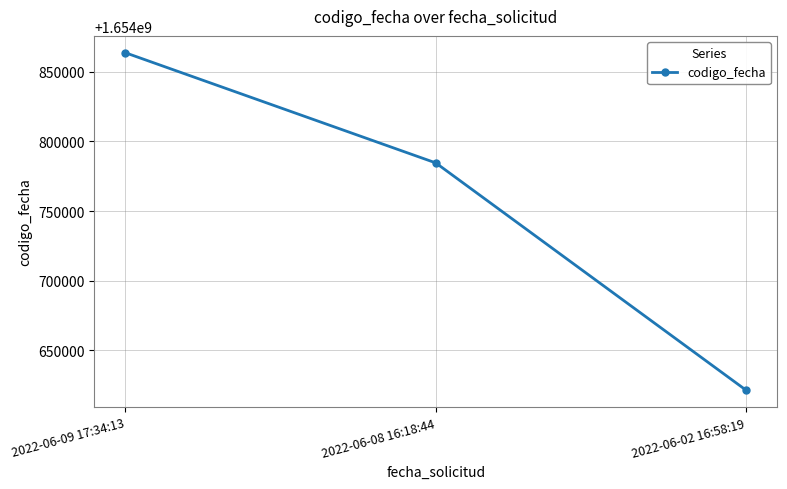

At which label is the value closest to 1654742547?

2022-06-08 16:18:44